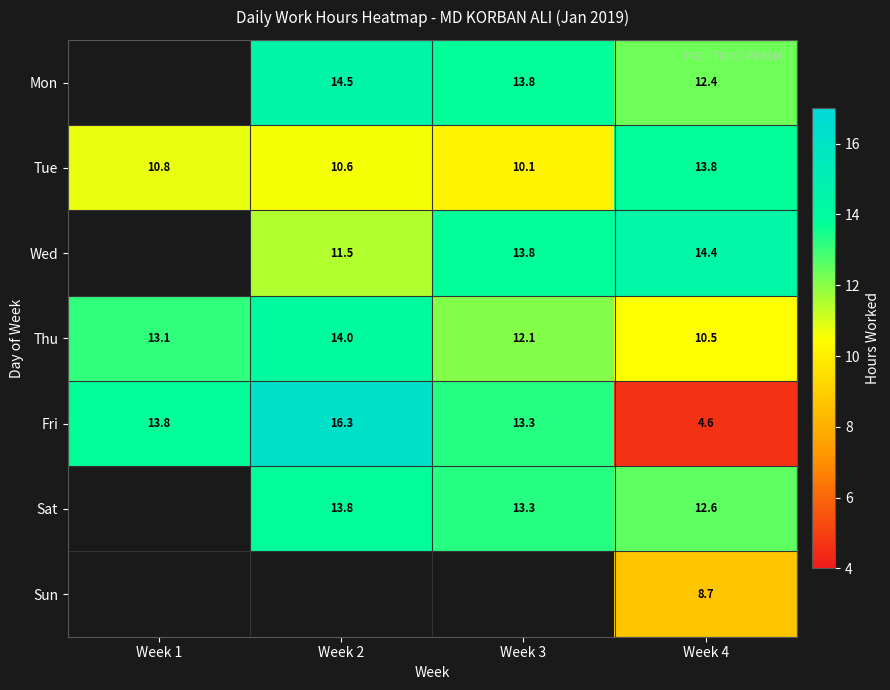

Which label corresponds to the largest value in the chart?

Week 2